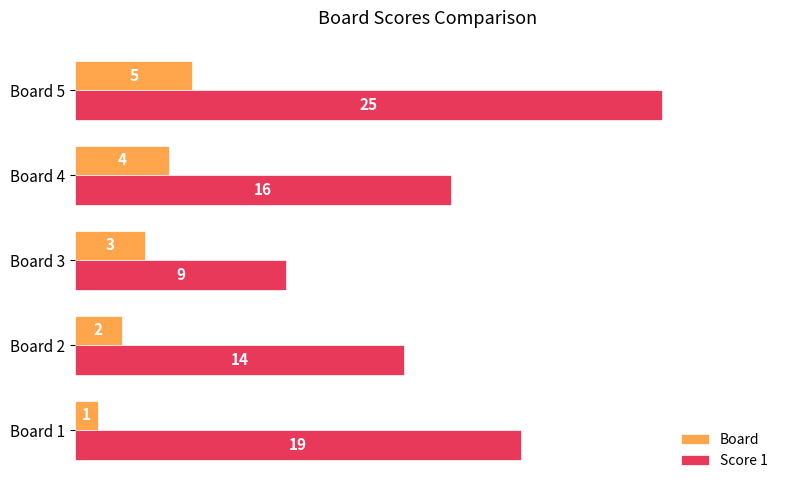

Read the Score 1 value at Board 4.

16